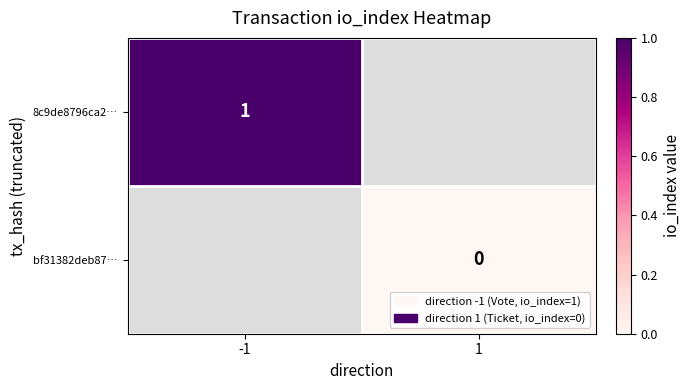

Count the number of categories in the chart.

2